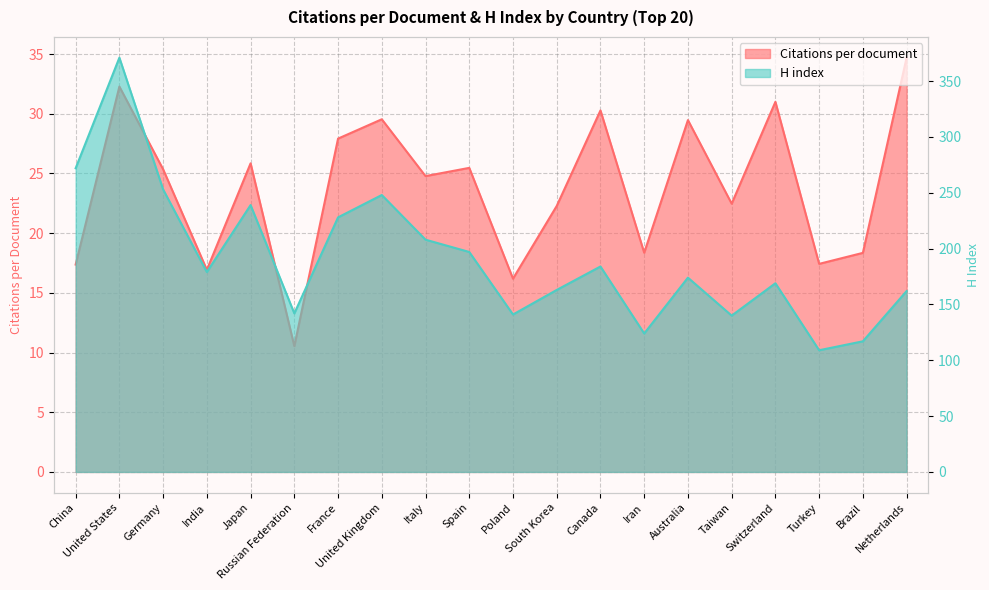

Rank the series by their average value, from highest to lowest.

H index, Citations per document